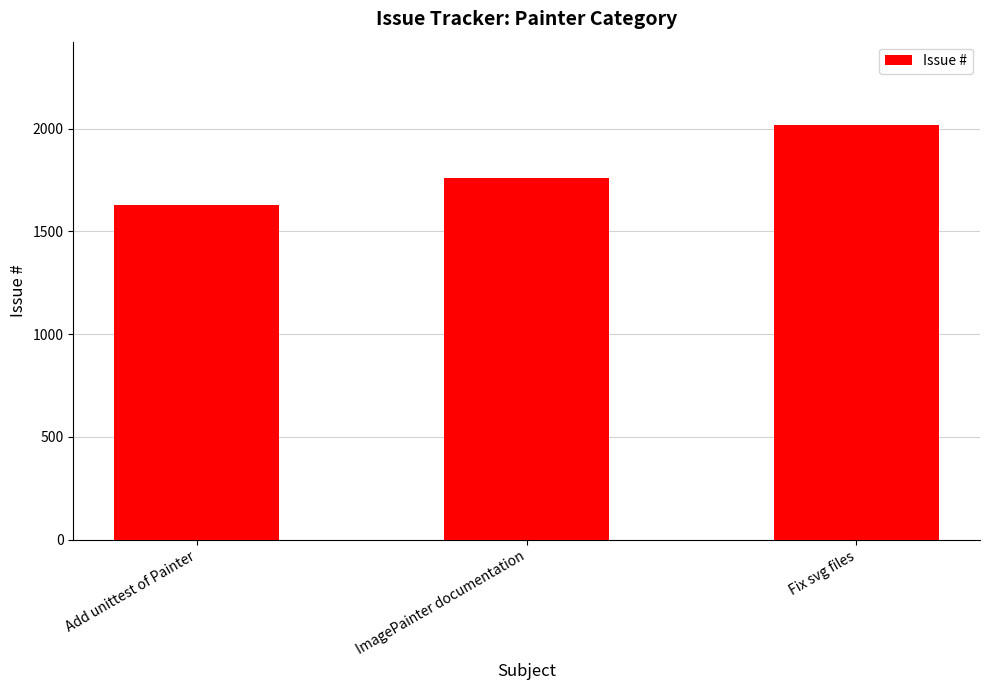

How many values are between 1626 and 2019?

3